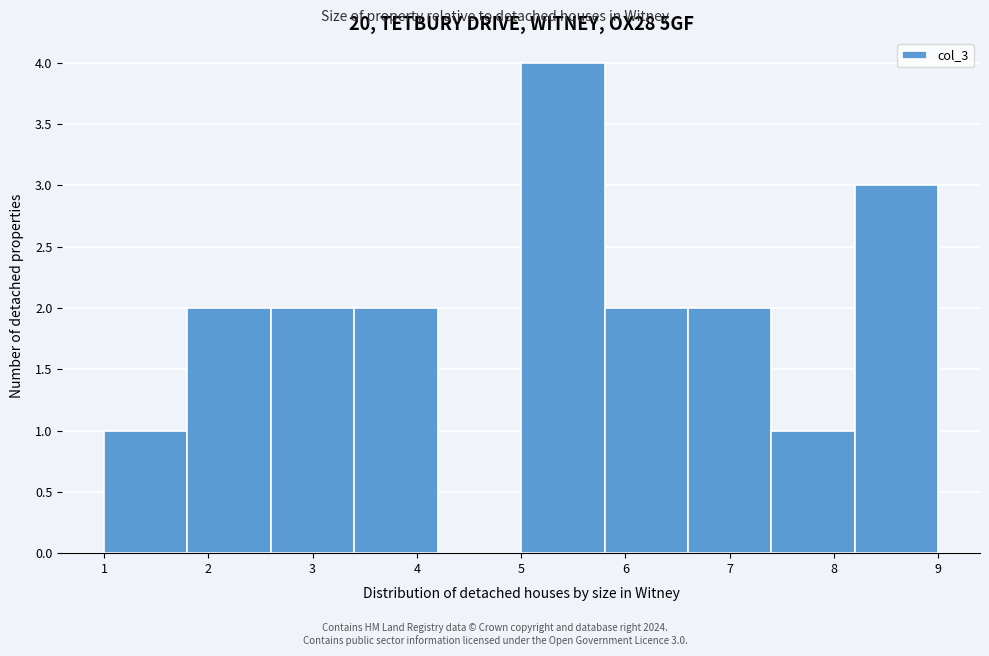

Which range on the x-axis has the tallest bar?

5.0 to 5.8